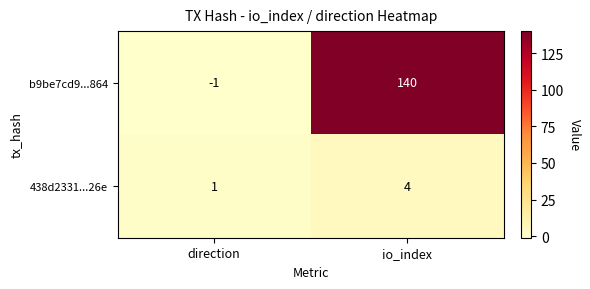

At how many categories does at least one series exceed 88?

1